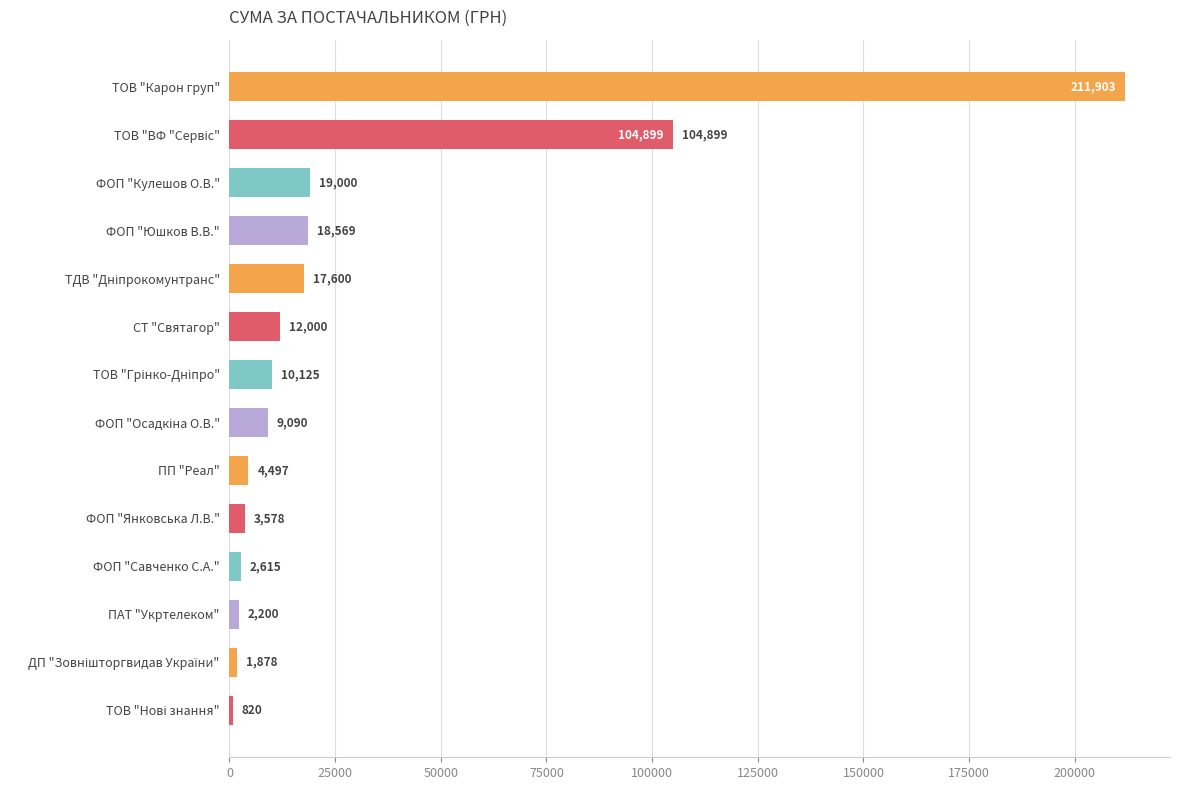

What is the average value?

29912.4